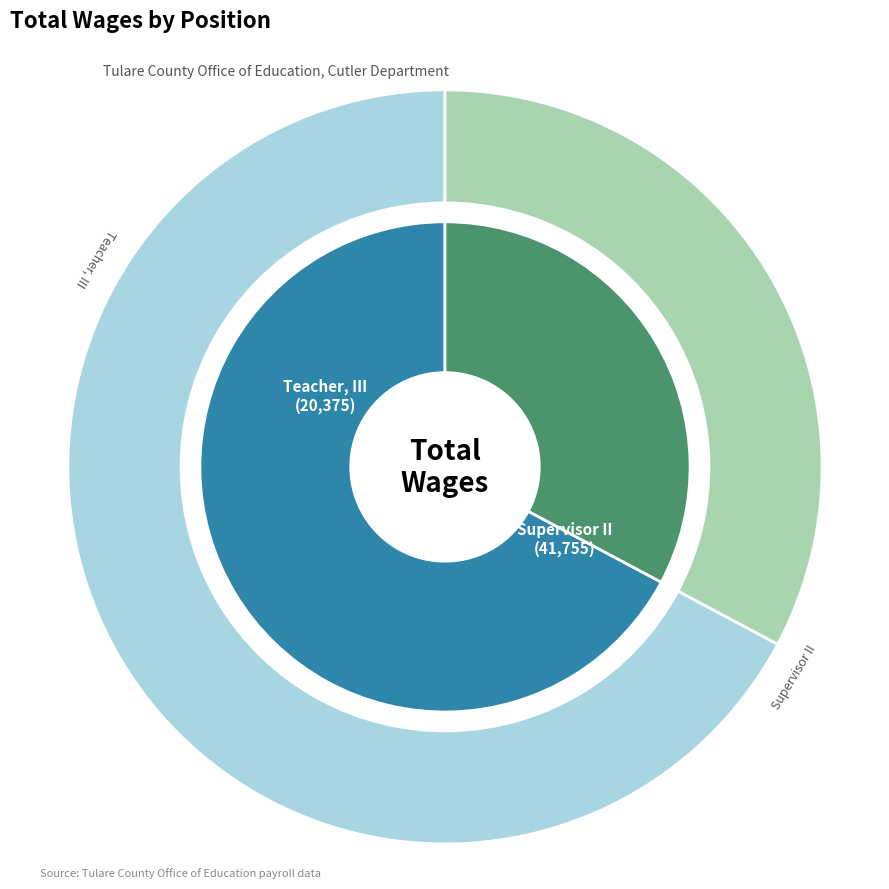

Which has a higher value, Supervisor II or Teacher, III?

Supervisor II